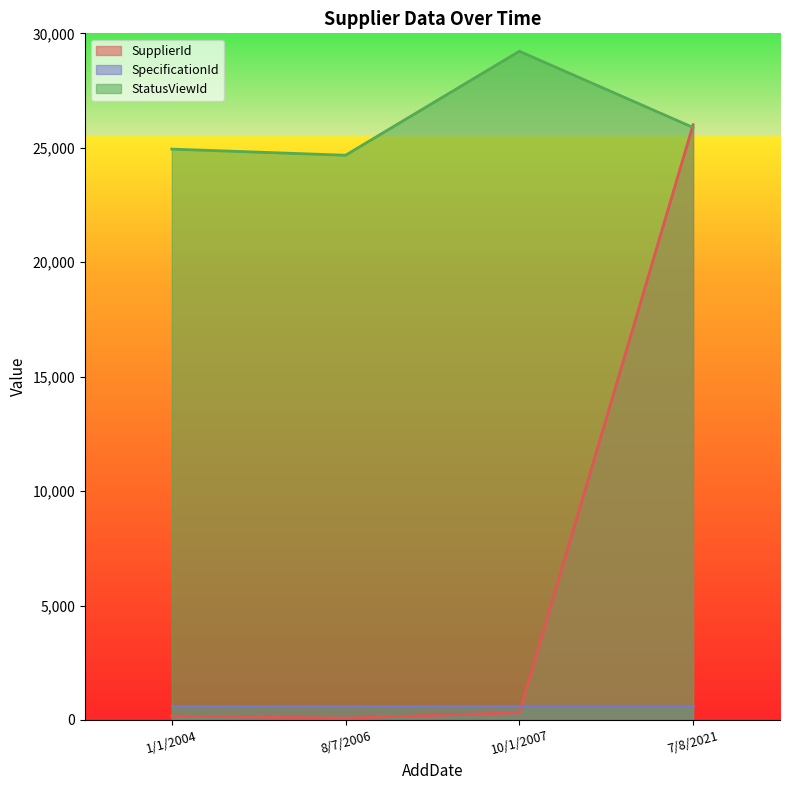

What are all the series names shown in the legend?

SupplierId, SpecificationId, StatusViewId